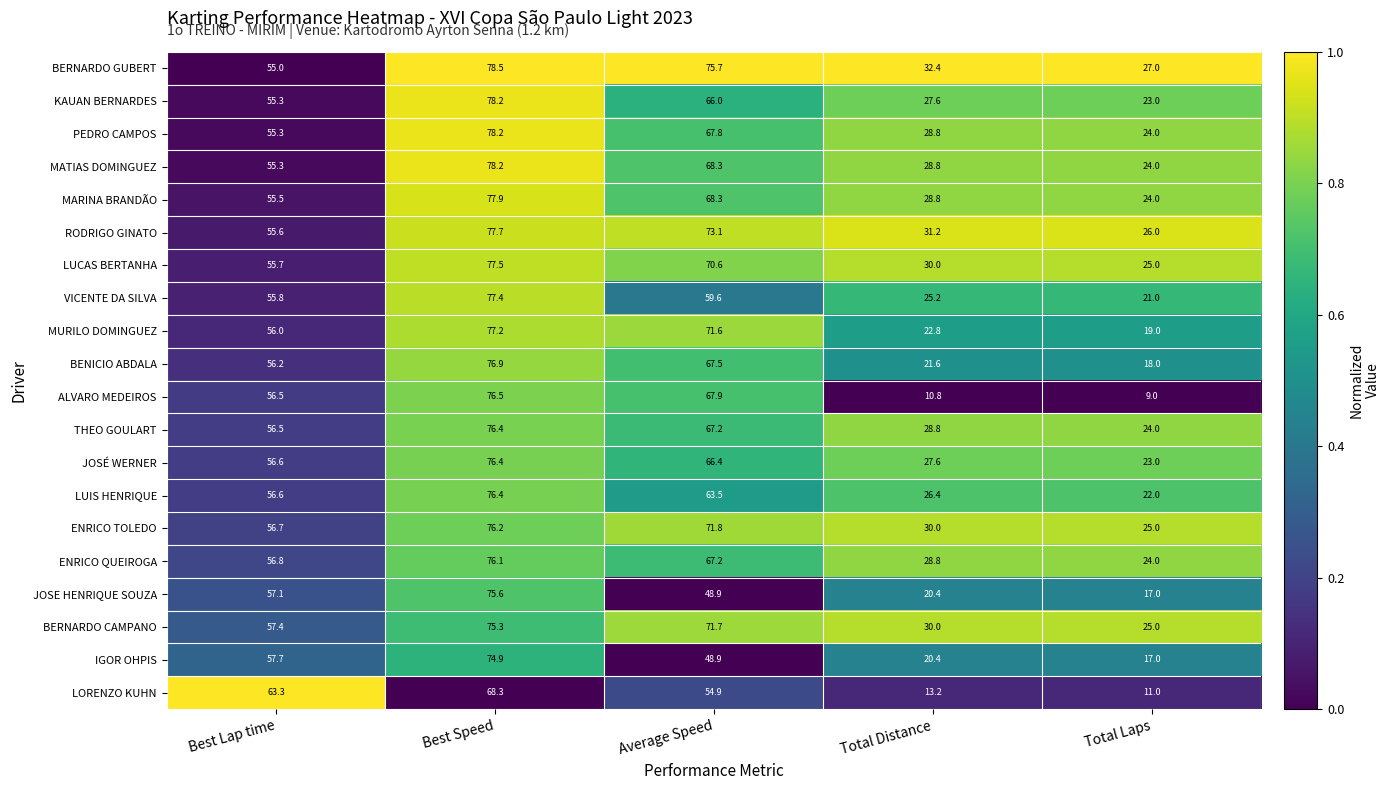

How many data points does each series have?

5